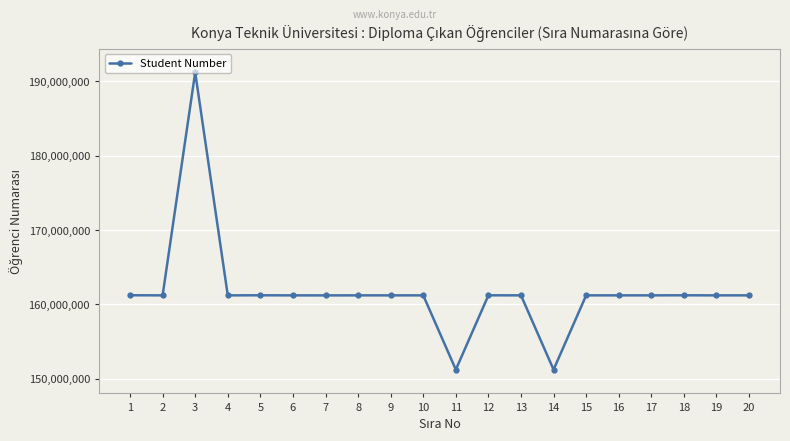

At which category does the data reach its first local peak?

3